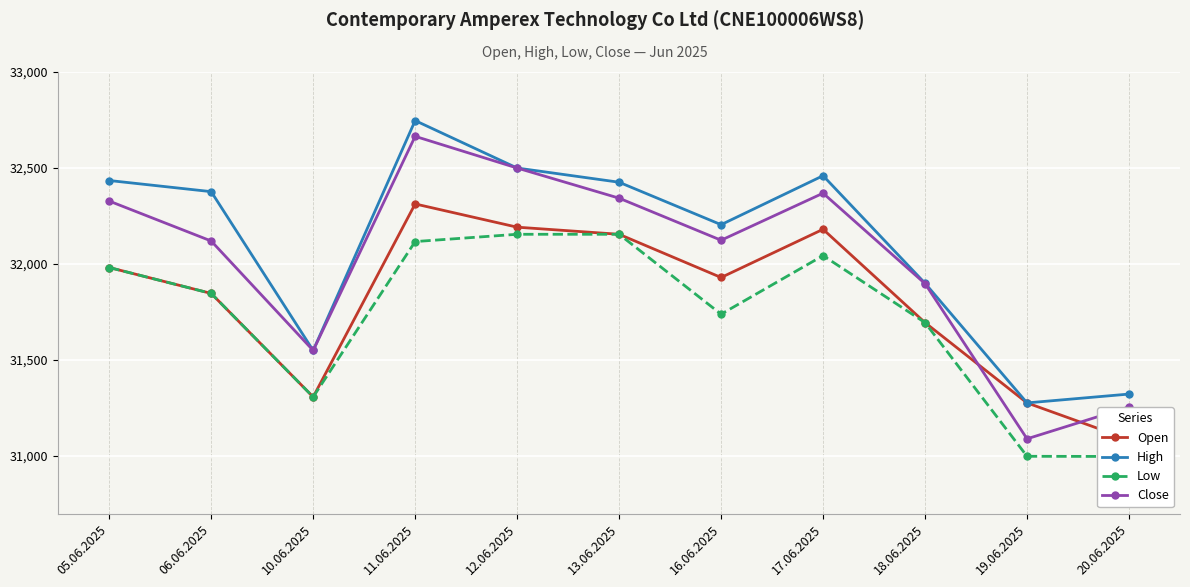

In High, how many points are higher than both neighbors (excluding endpoints)?

2